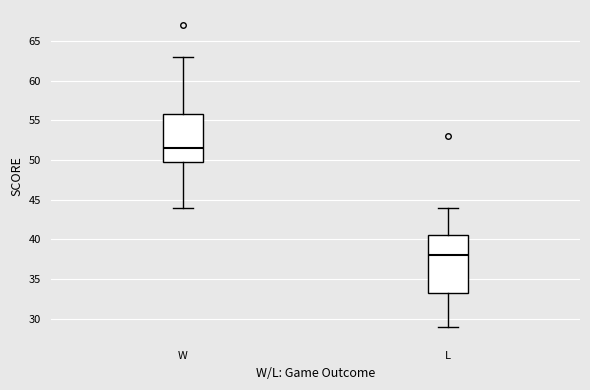

Where is the upper edge of the box for L on the y-axis? The values are not printed on the chart, so give them approximately, as read against the axis.

40.5